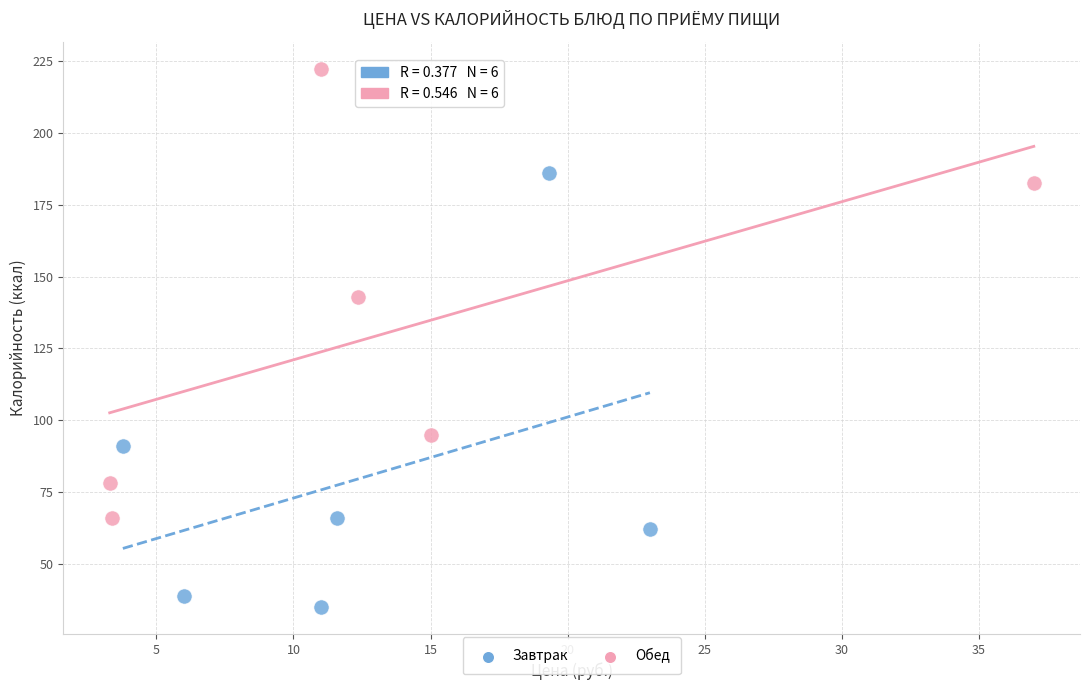

Which series has the widest spread of Y values?

Обед